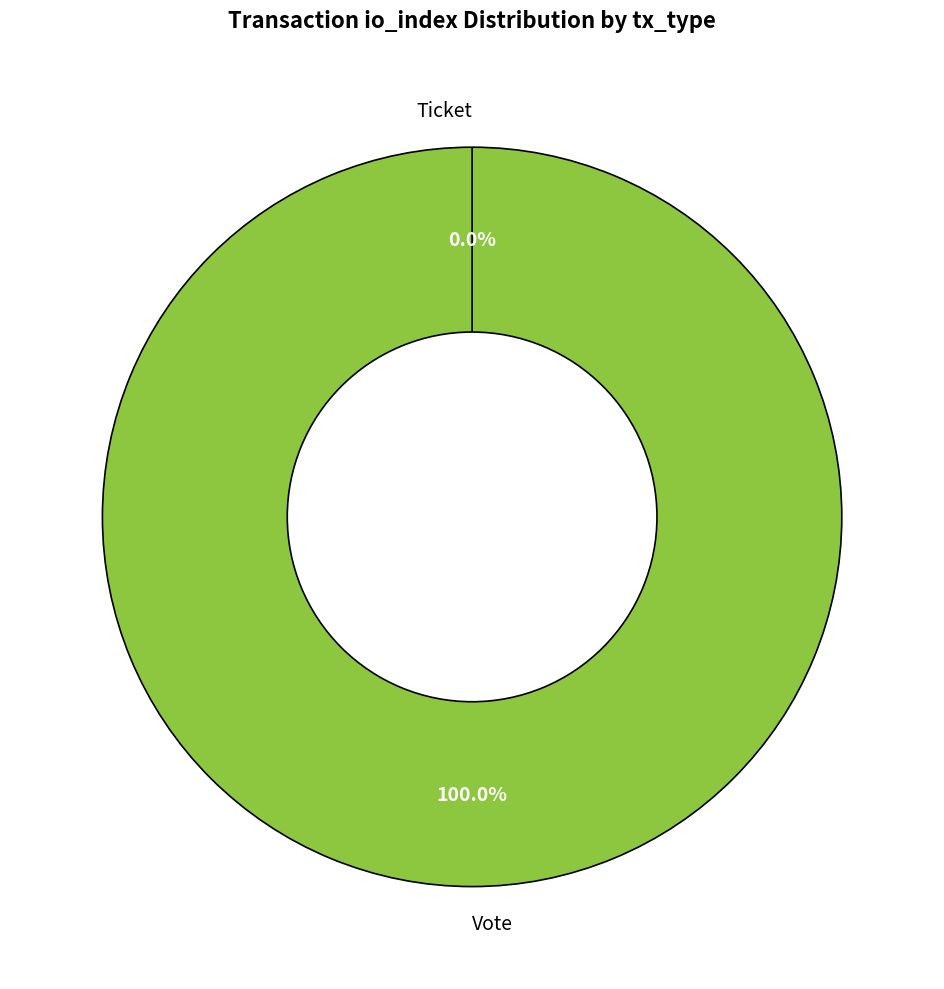

What percentage do Vote and Ticket together represent?

100.0%